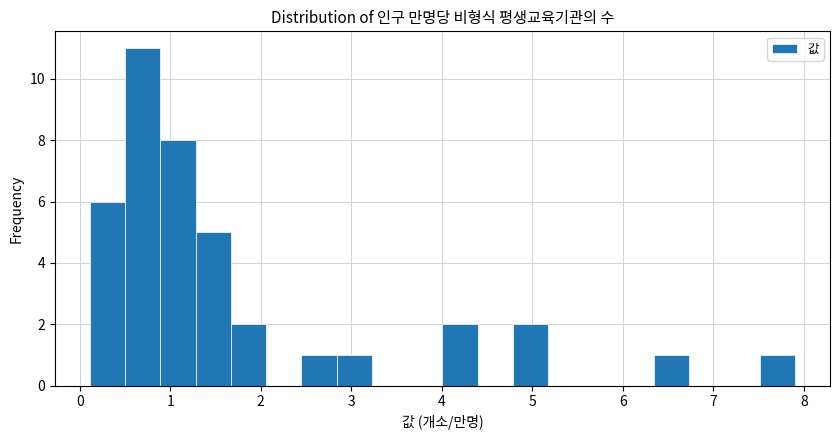

Around what value on the x-axis is the tallest bar? Give the approximate position of its centre, as read against the axis.

0.7